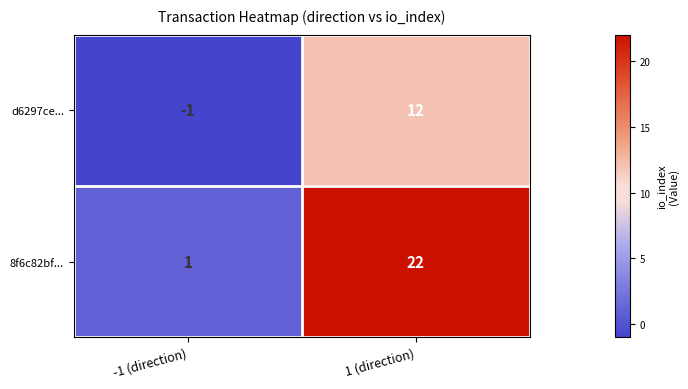

At which label does 8f6c82bf... reach its minimum?

-1 (direction)